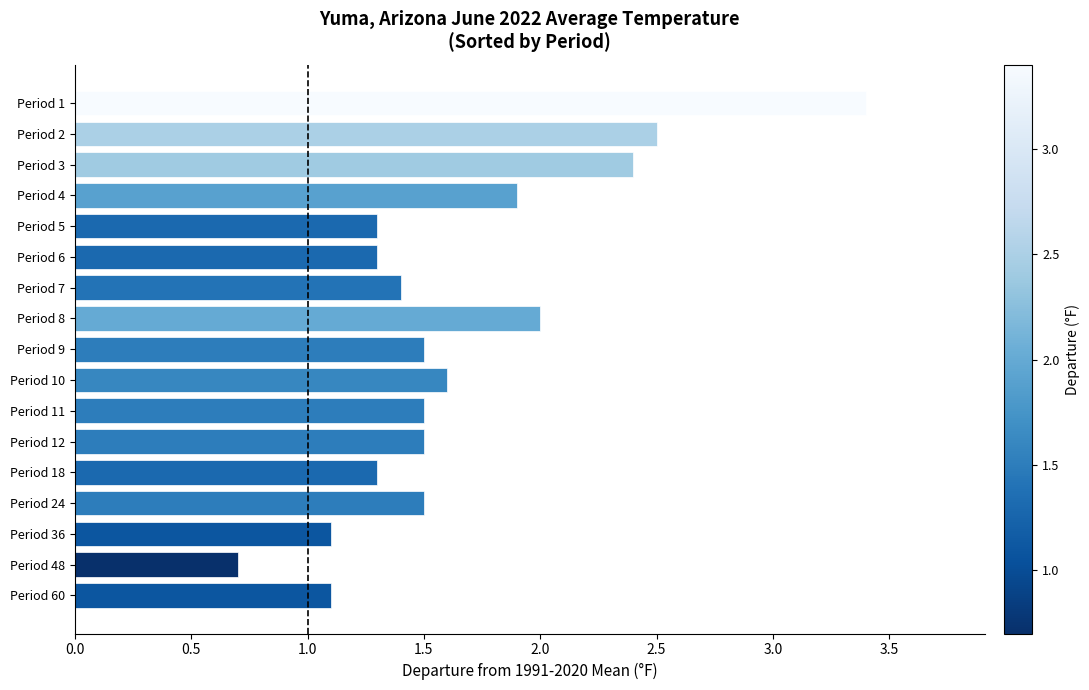

Between Period 1 and Period 6, which is larger?

Period 1